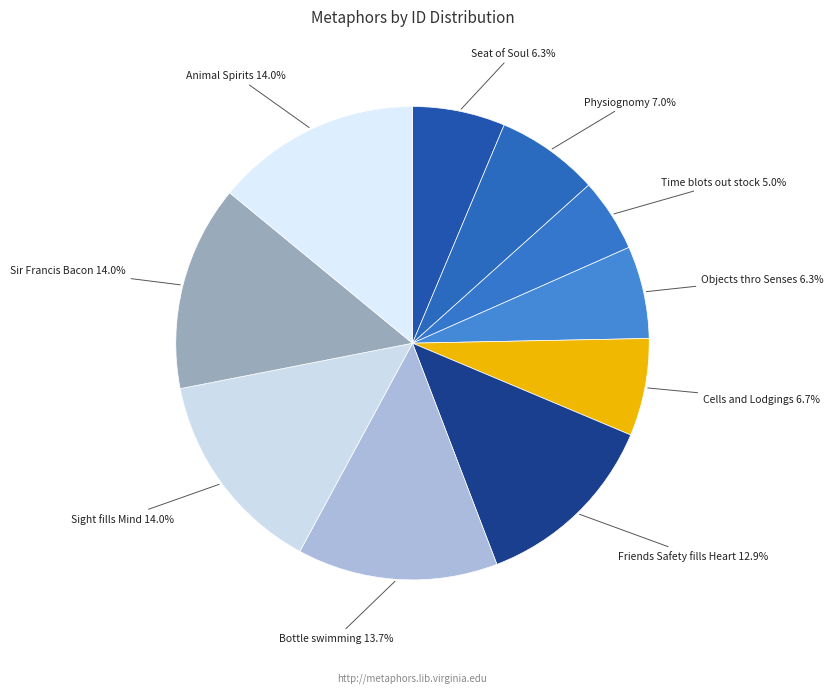

What percentage is the Sight fills Mind slice, to the nearest percent?

14%